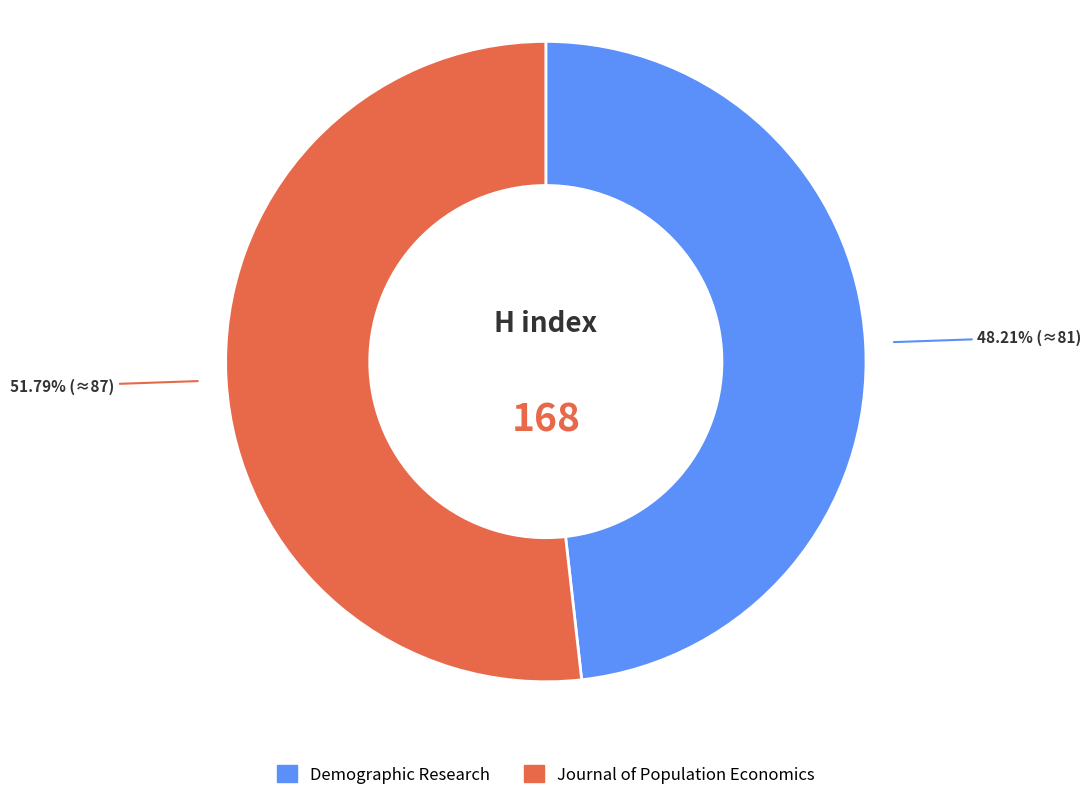

Do Journal of Population Economics and Demographic Research together represent more than half of the pie?

Yes